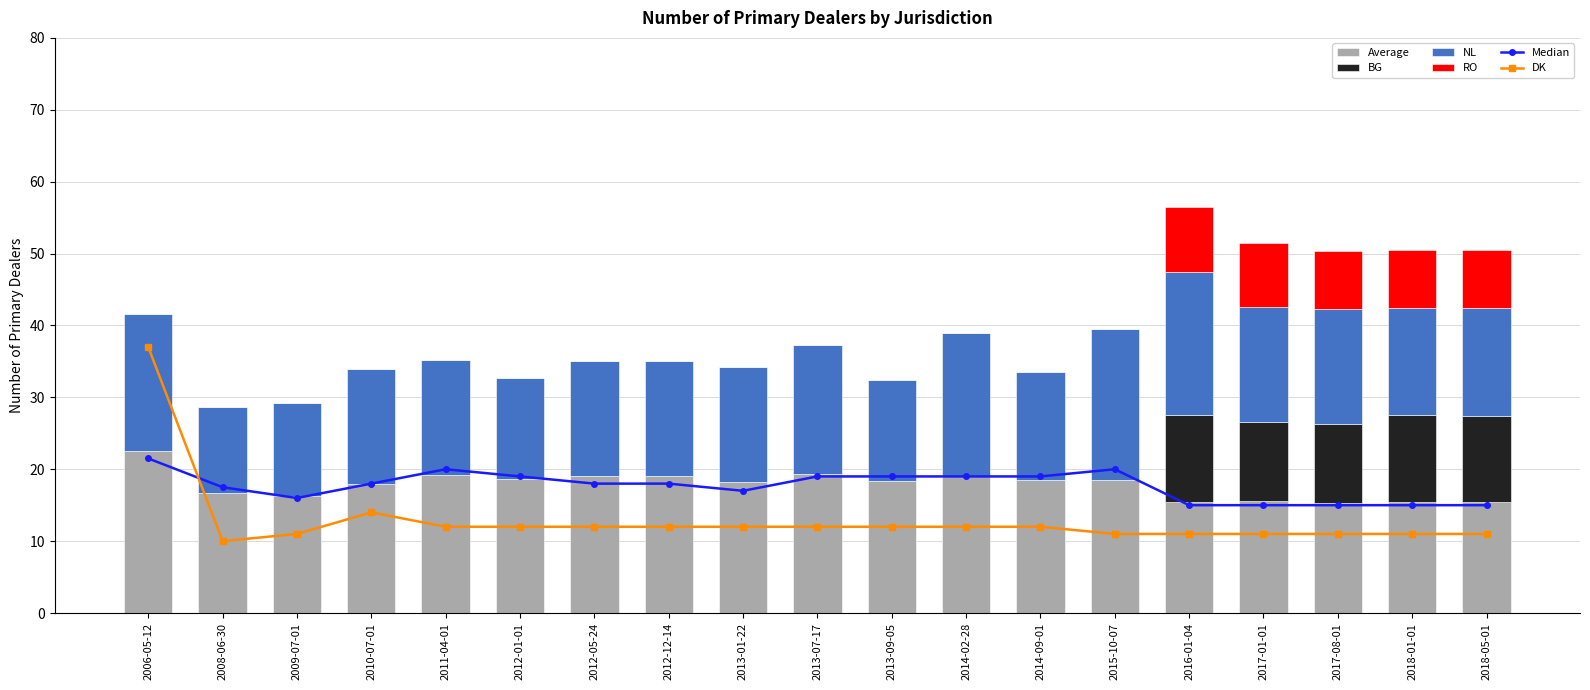

What is the difference between the highest and lowest values at 2016-01-04?

11.0